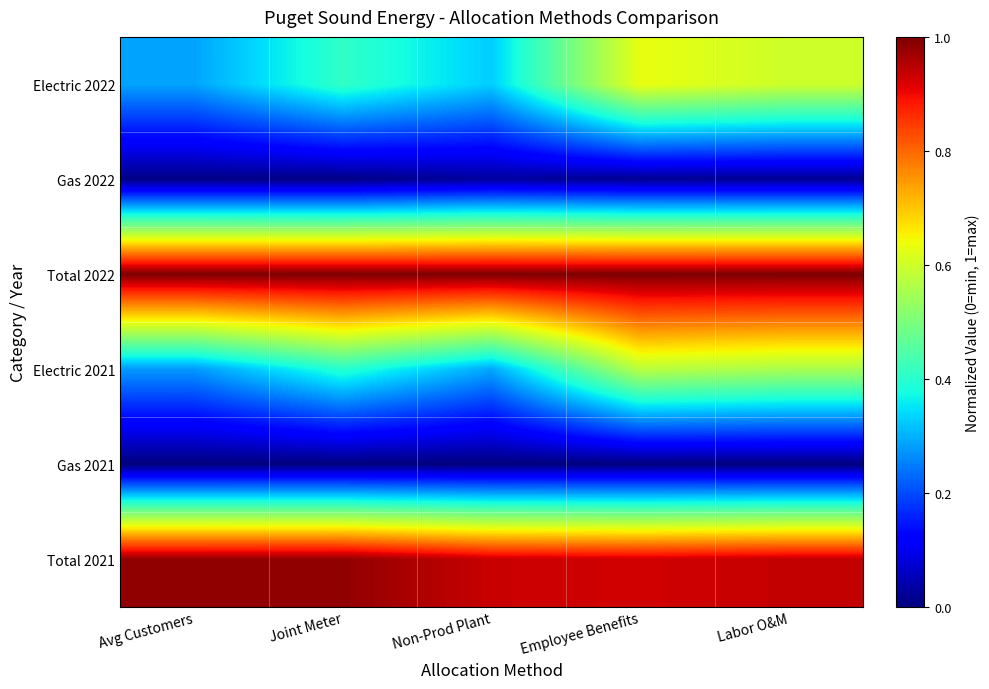

Reading left to right, extract all data points from this chart.

Electric 2022: Avg Customers=0.3	Joint Meter=0.4	Non-Prod Plant=0.3	Employee Benefits=0.6	Labor O&M=0.6
Gas 2022: Avg Customers=0.0	Joint Meter=0.0	Non-Prod Plant=0.0	Employee Benefits=0.0	Labor O&M=0.0
Total 2022: Avg Customers=1.0	Joint Meter=1.0	Non-Prod Plant=1.0	Employee Benefits=1.0	Labor O&M=1.0
Electric 2021: Avg Customers=0.3	Joint Meter=0.4	Non-Prod Plant=0.3	Employee Benefits=0.6	Labor O&M=0.6
Gas 2021: Avg Customers=0.0	Joint Meter=0.0	Non-Prod Plant=0.0	Employee Benefits=0.0	Labor O&M=0.0
Total 2021: Avg Customers=1.0	Joint Meter=1.0	Non-Prod Plant=0.9	Employee Benefits=0.9	Labor O&M=0.9